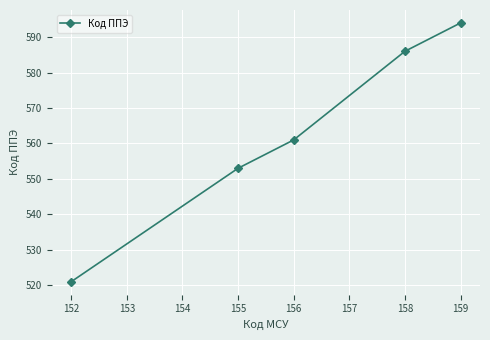

Reading left to right, extract all data points from this chart.

521	553	561	586	594